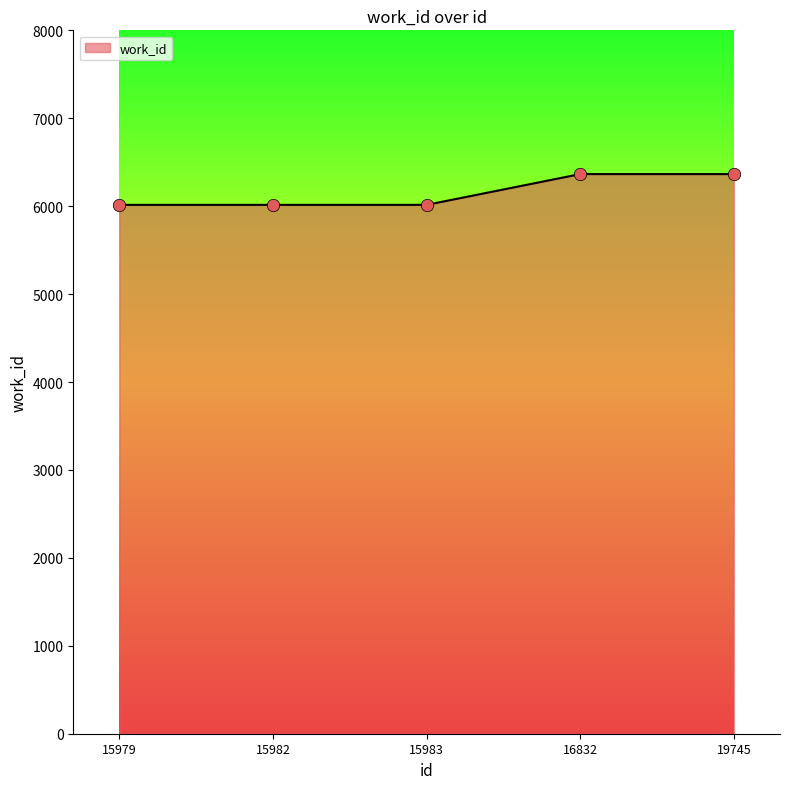

Which has a higher value, 15982 or 16832?

16832